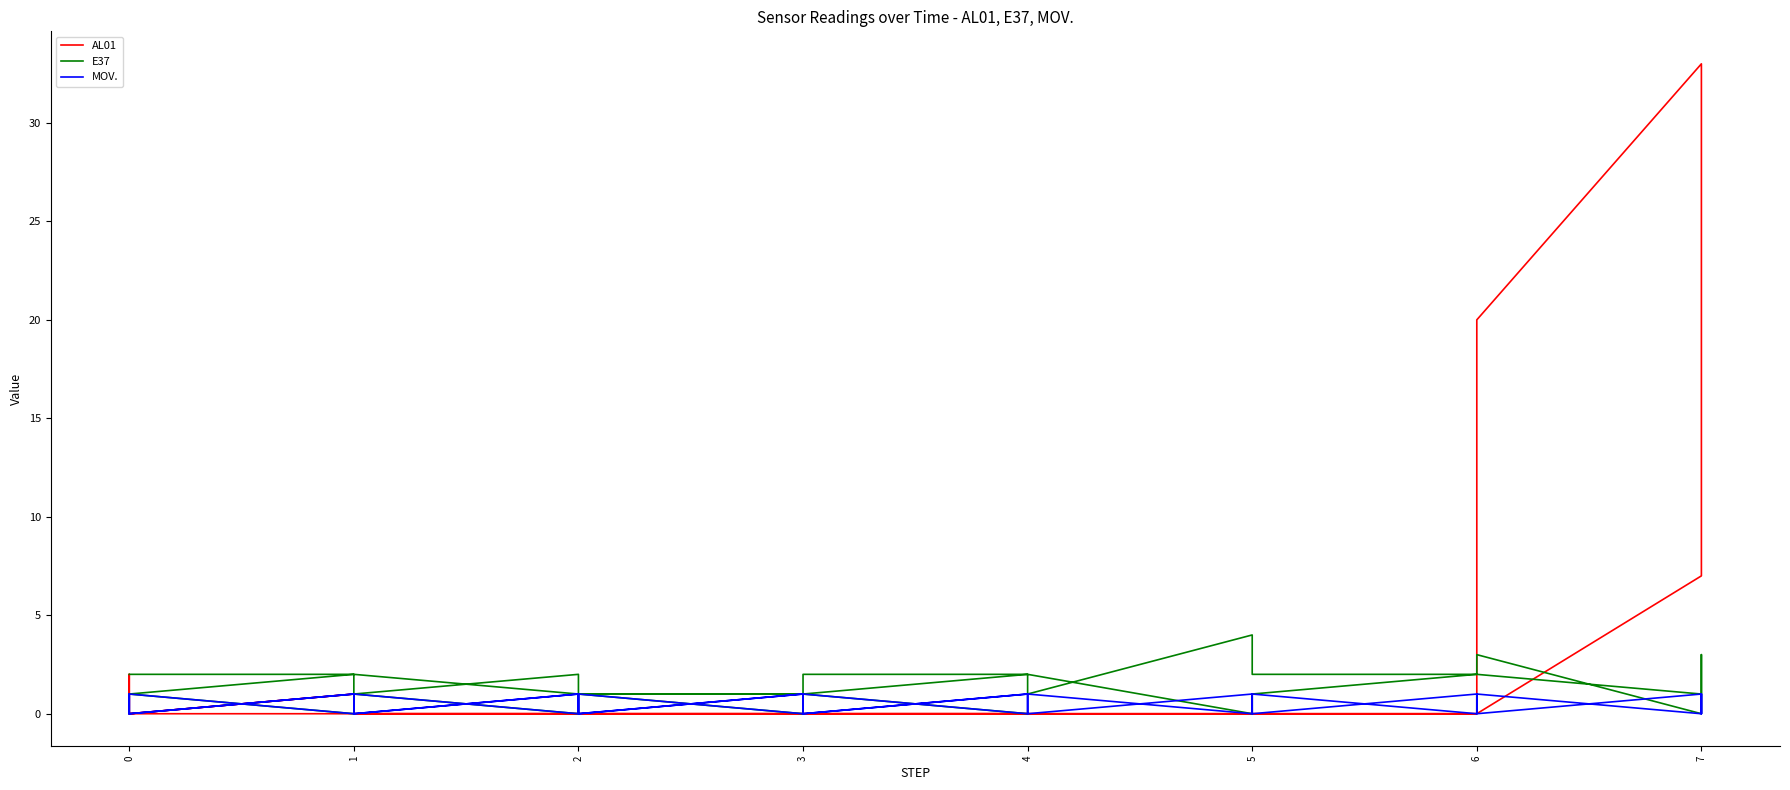

How many lines are shown in the chart?

3